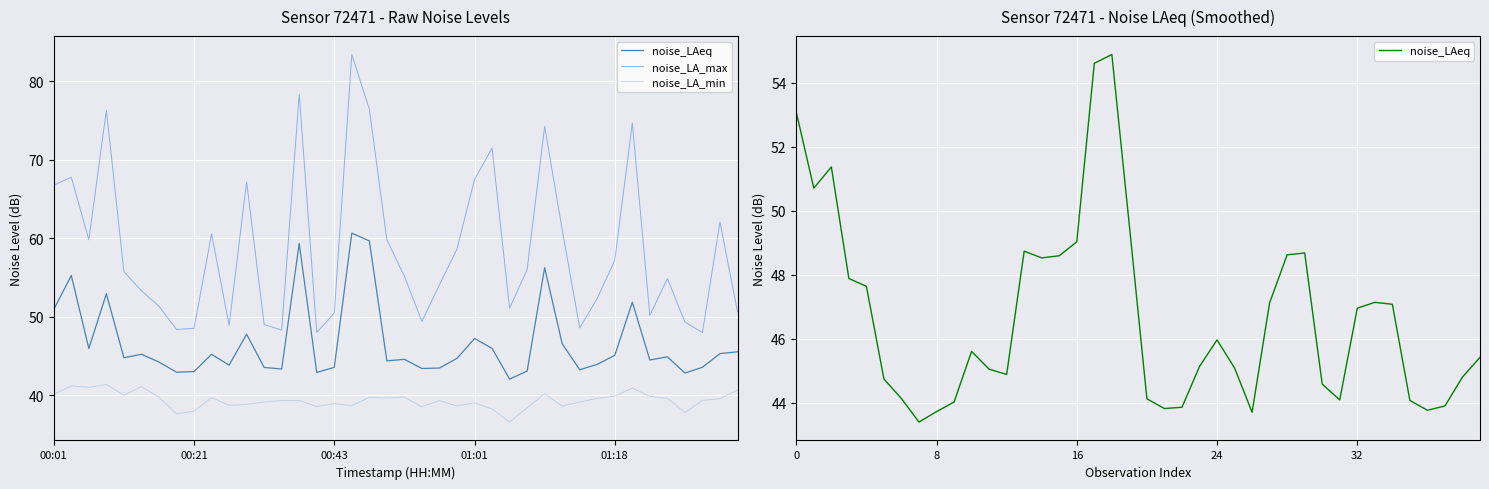

Rank the series by their average value, from highest to lowest.

noise_LA_max, noise_LAeq, noise_LA_min